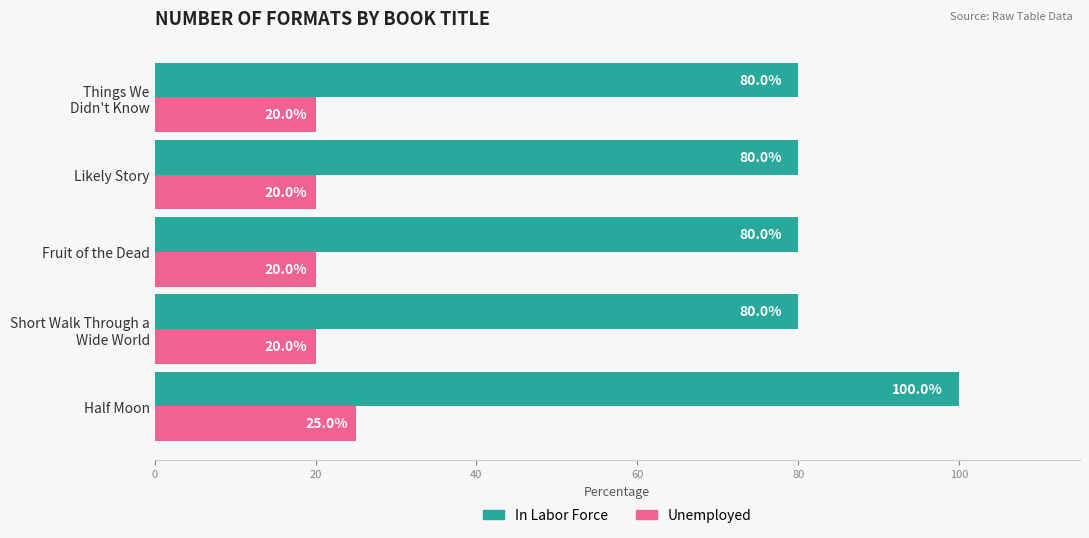

What are all the series names shown in the legend?

In Labor Force, Unemployed